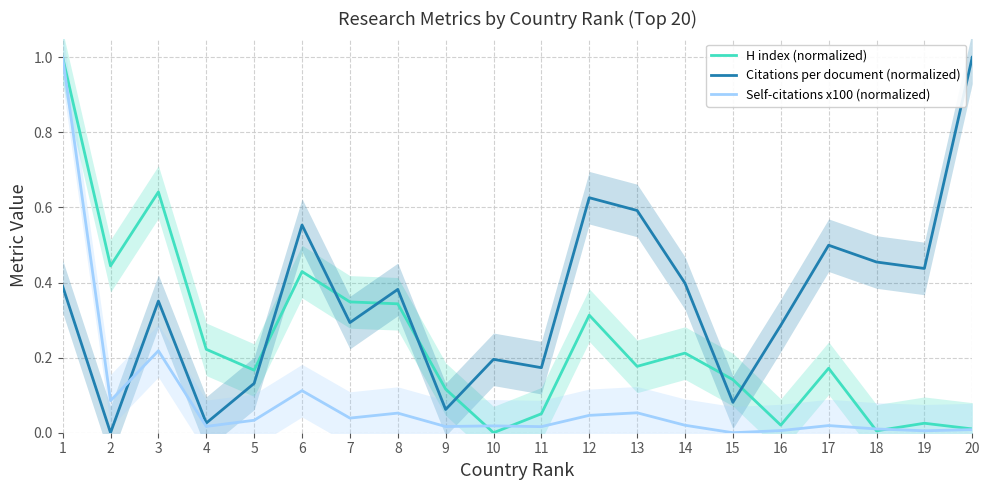

Which series has the largest total across all categories?

Citations per document (normalized)